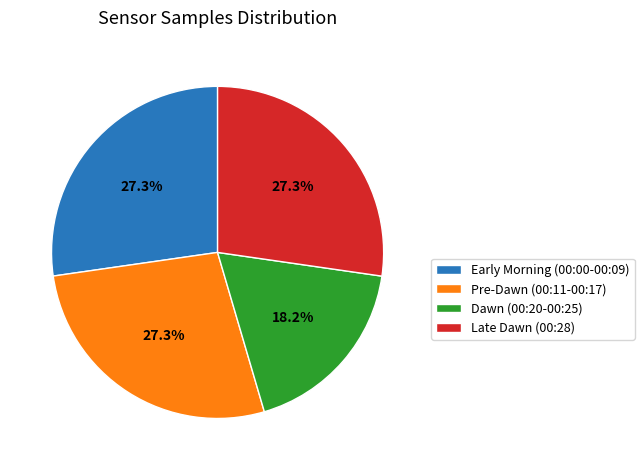

Which slice is the smallest?

Dawn (00:20-00:25)